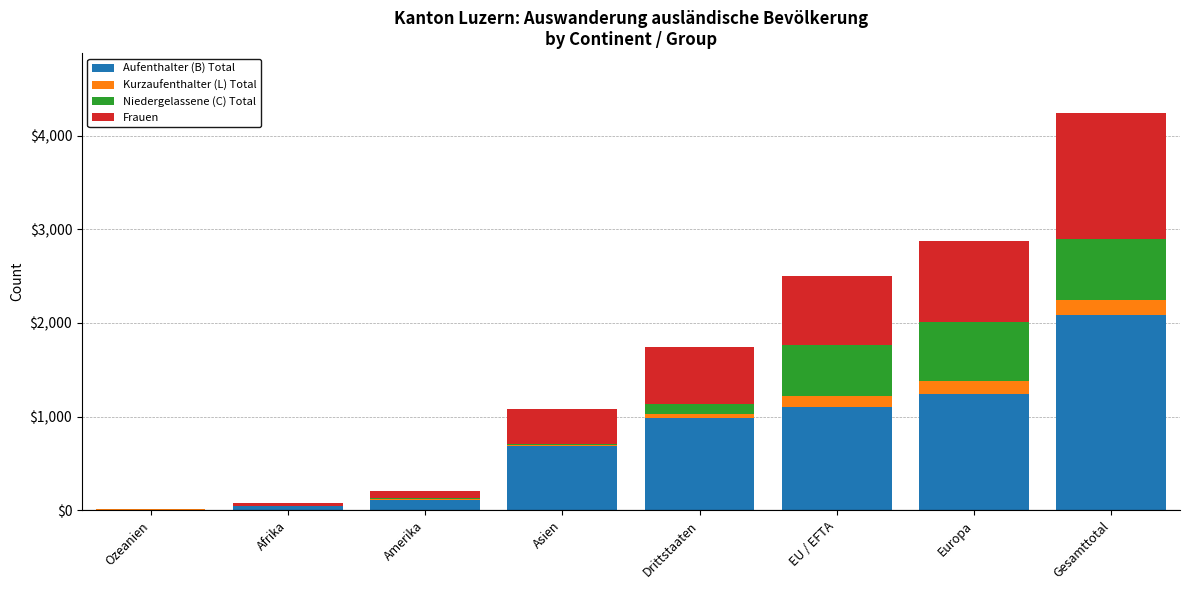

At which label does Aufenthalter (B) Total reach its peak?

Gesamttotal